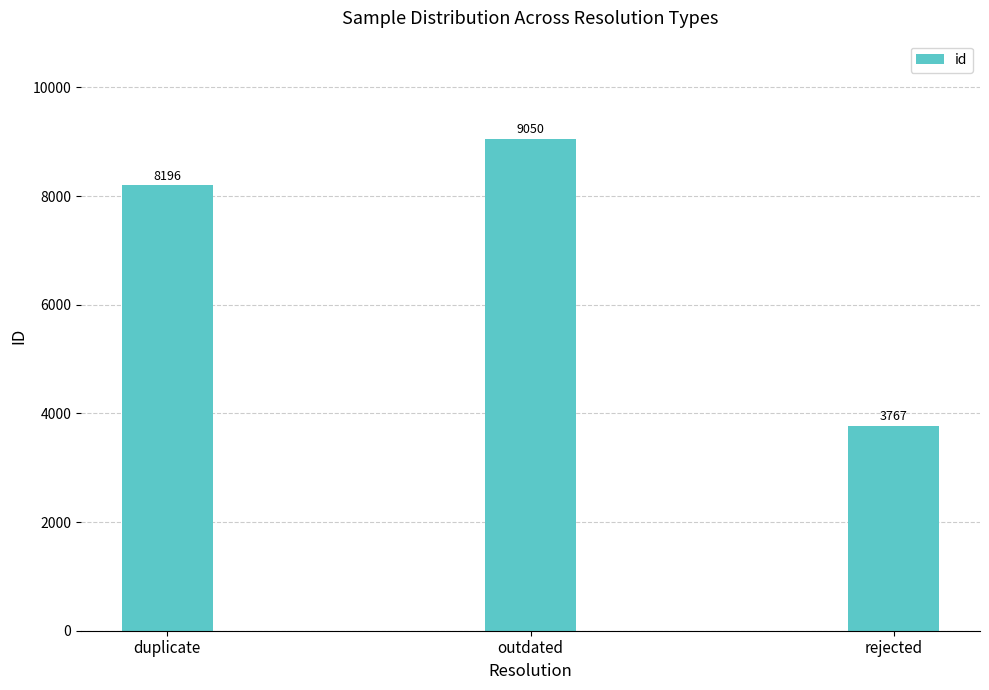

At which category does the chart reach its minimum across all series?

rejected